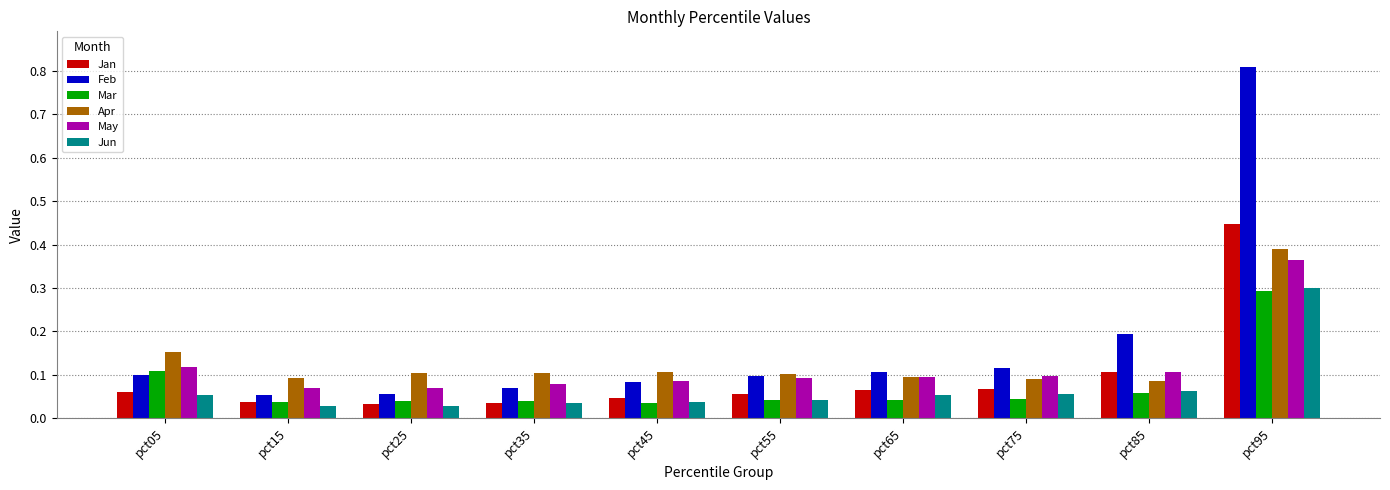

Count the May values in the range 0 to 1.

10